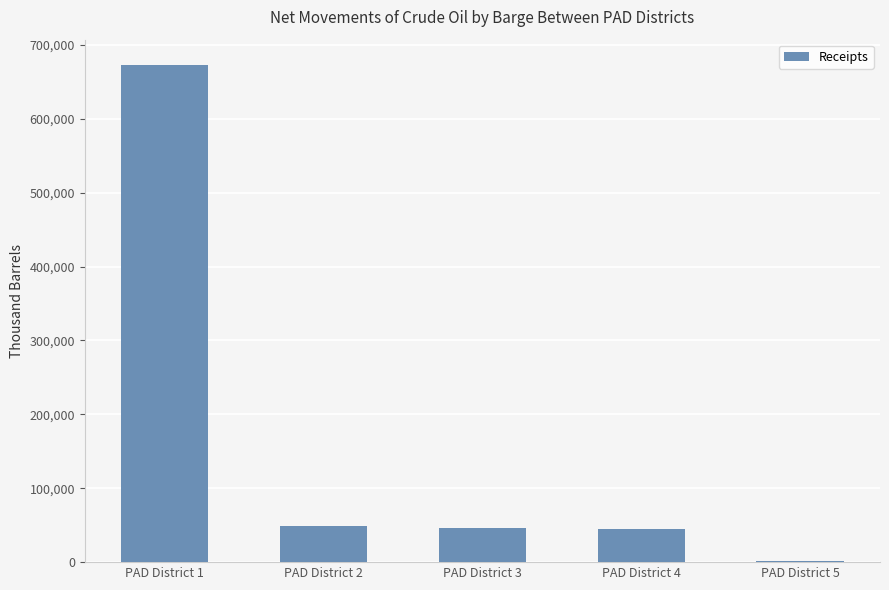

At which category does the chart reach its peak across all series?

PAD District 1